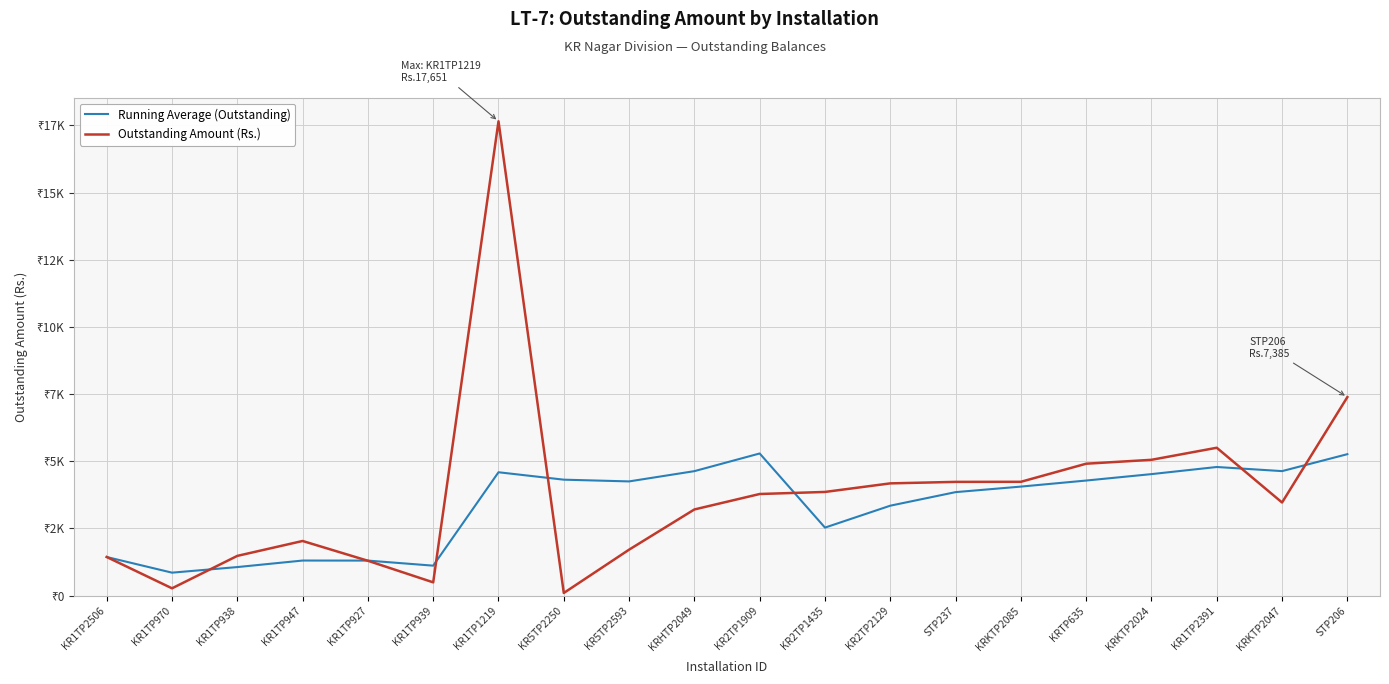

What are all the series names shown in the legend?

Running Average (Outstanding), Outstanding Amount (Rs.)